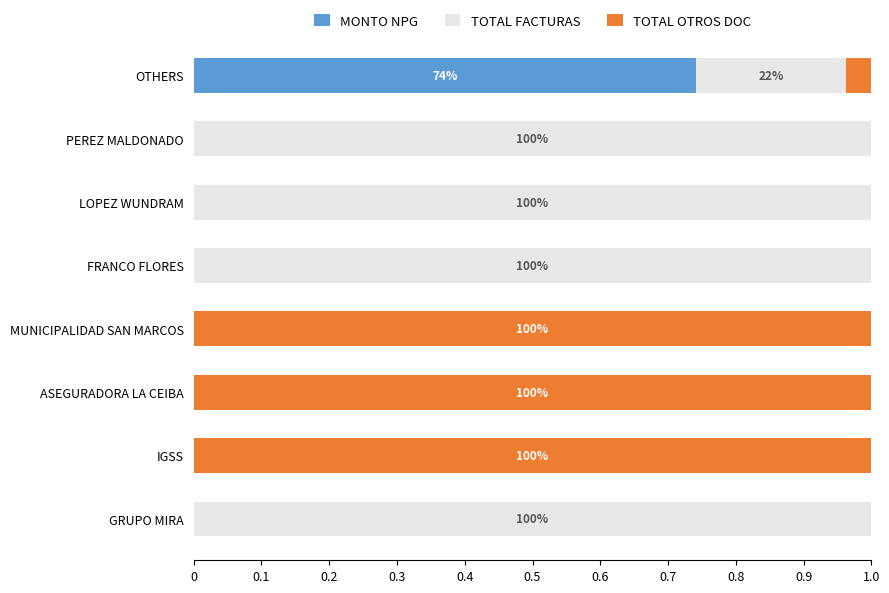

Which category has the highest value in the MONTO NPG series?

OTHERS